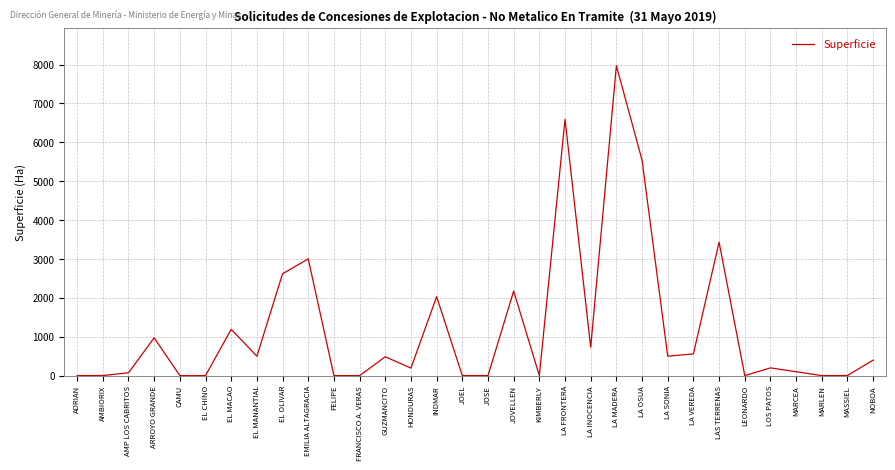

Approximately how many times larger is the value at JOVELLEN compared to INDMAR?

1.1